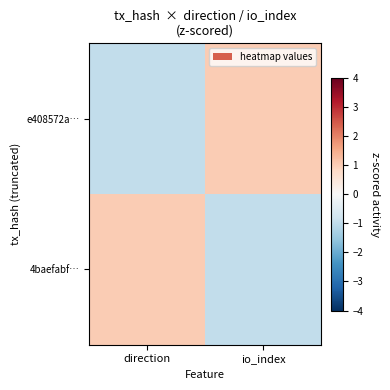

Reading right to left, what are all the values shown in this chart?

e408572a…: io_index=1	direction=-1
4baefabf…: io_index=-1	direction=1